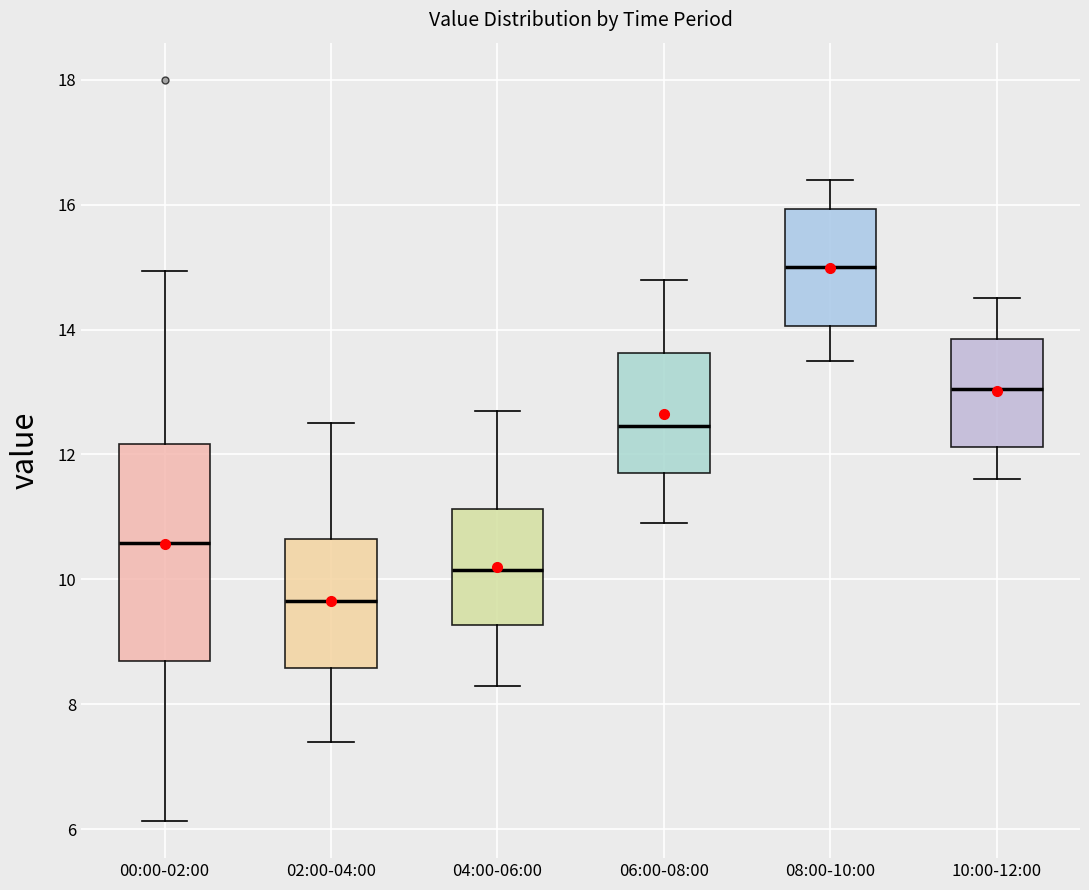

Where does the median line of the box for 00:00-02:00 sit on the y-axis? The values are not printed on the chart, so give them approximately, as read against the axis.

10.6